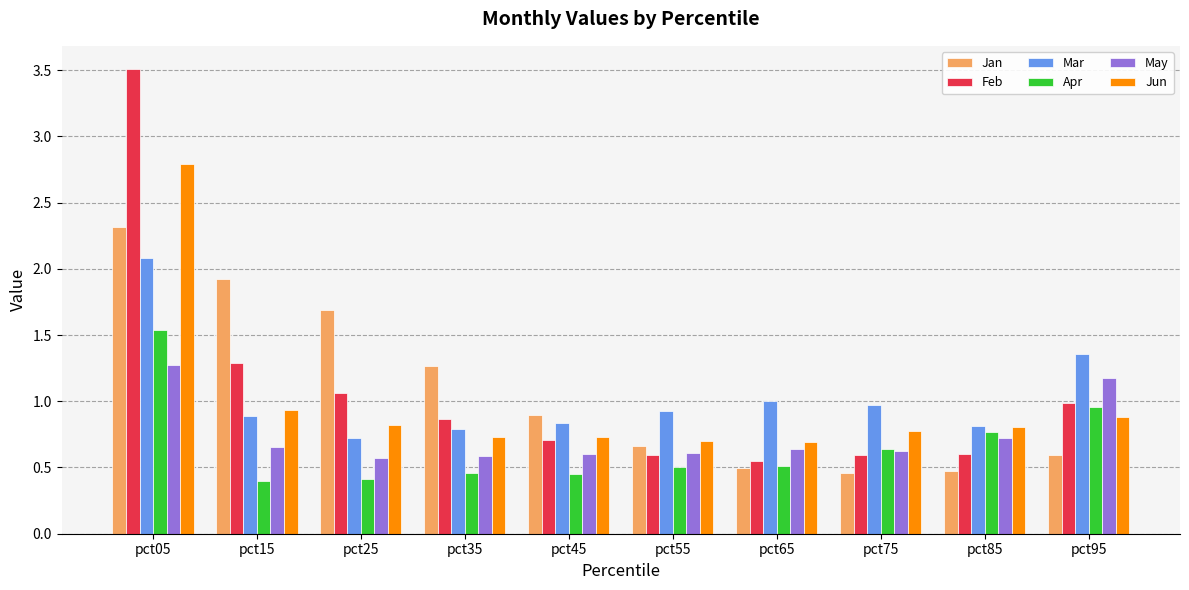

True or false: Jun has a value of 0.7 at pct65.

True